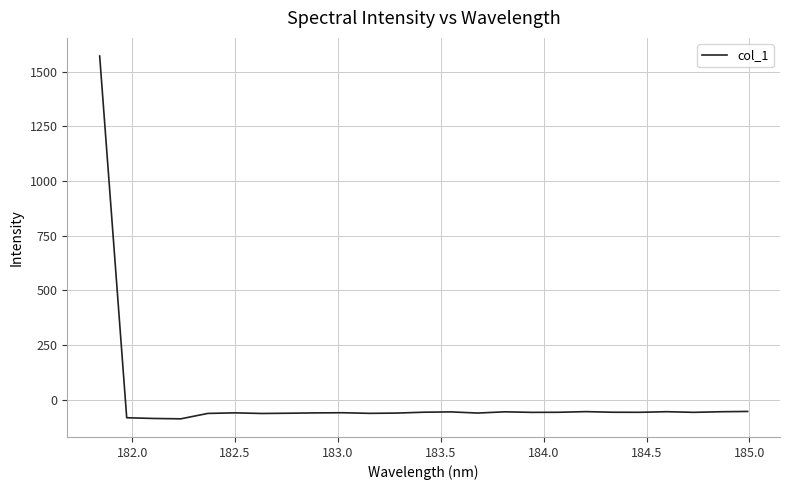

What is the smallest value displayed?

-87.7